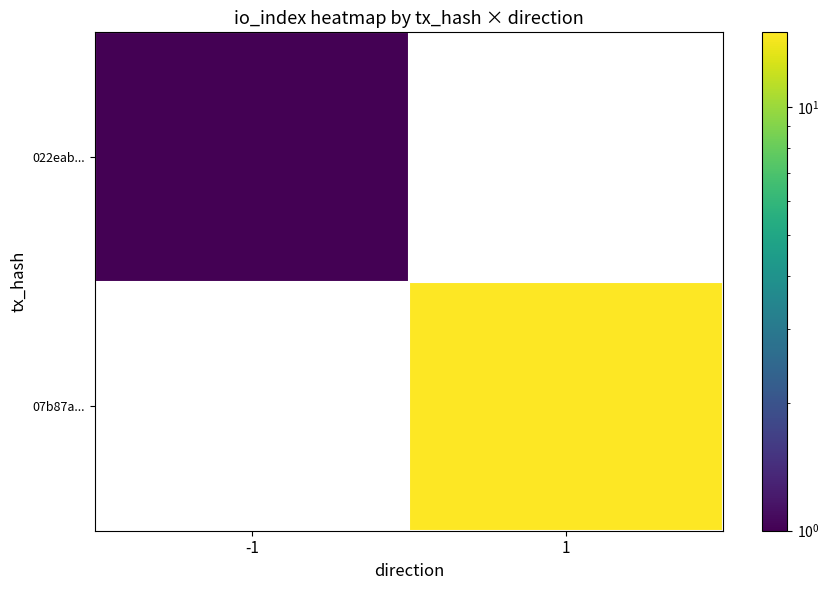

List the series in order of their overall mean, lowest first.

022eab..., 07b87a...